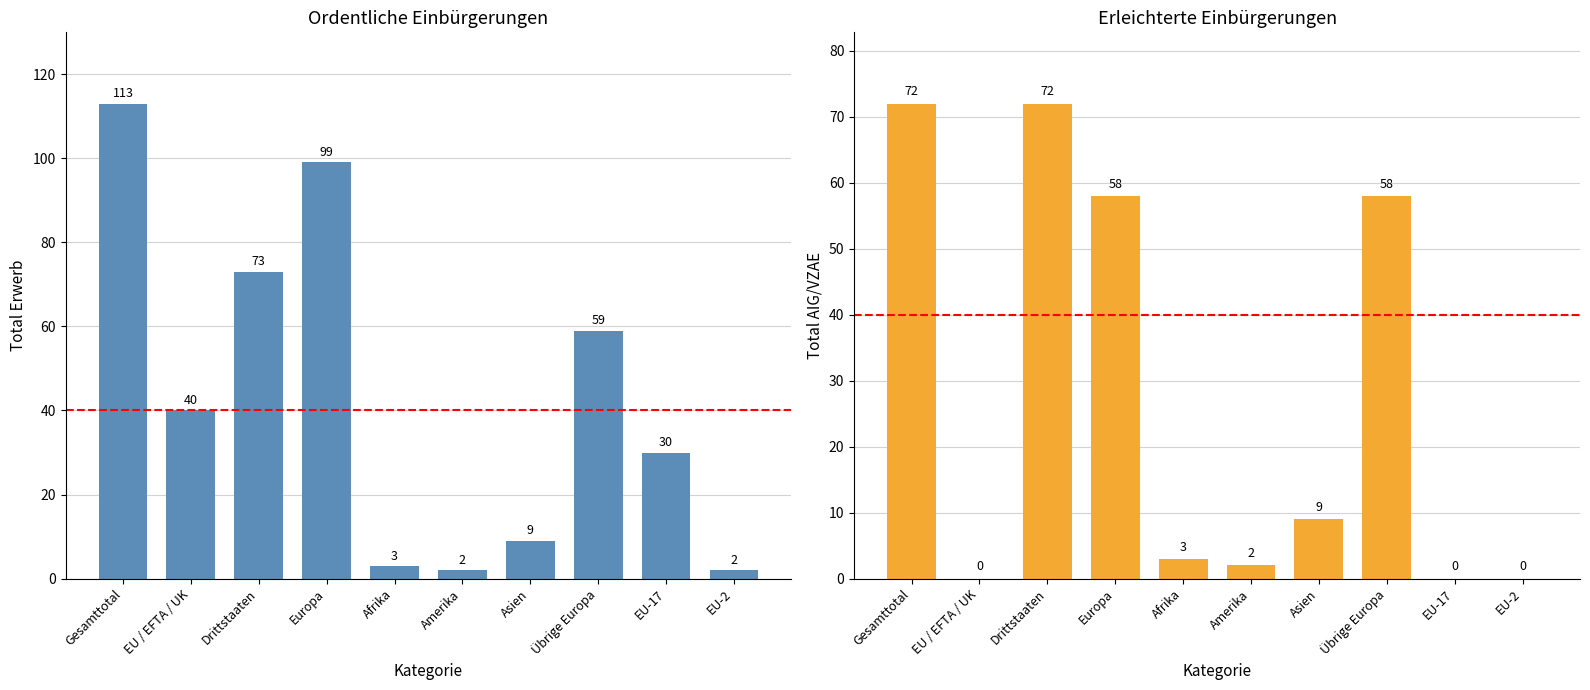

How many distinct data groups are displayed?

2